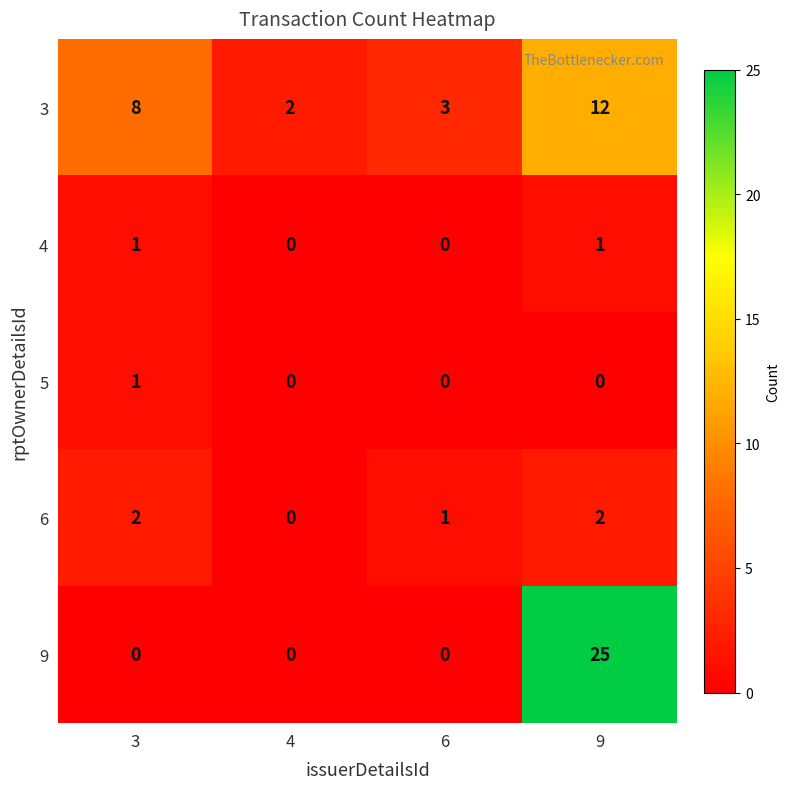

What is the total value across all series at 4?

2